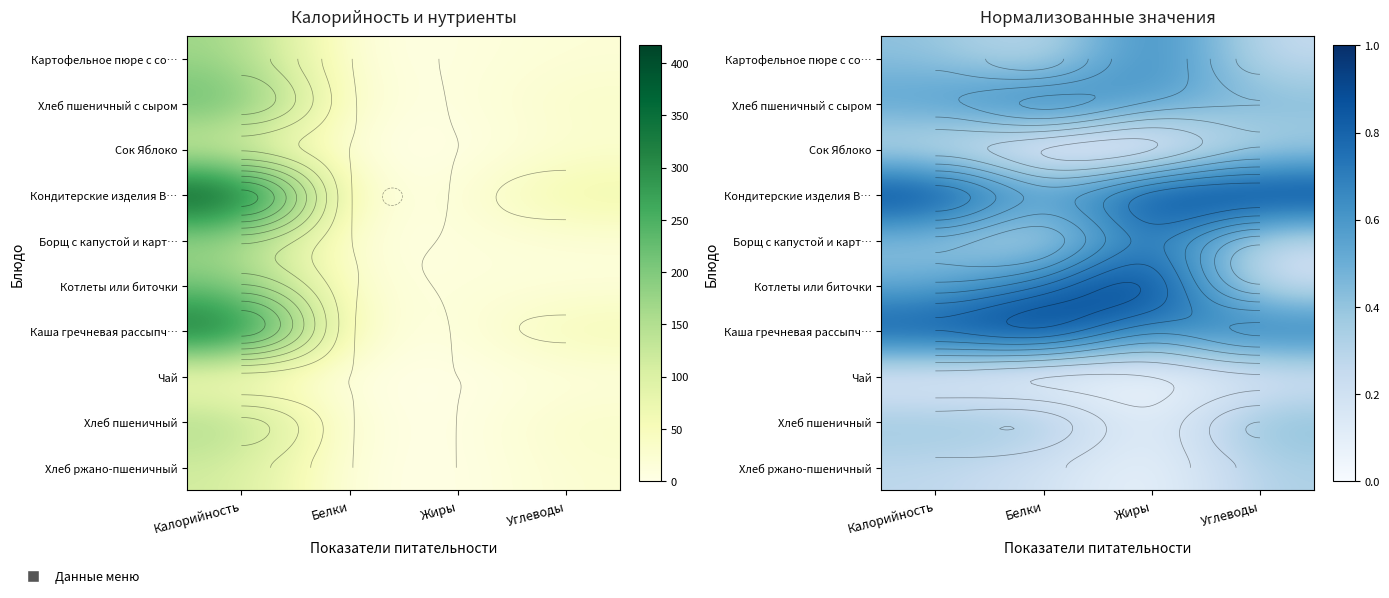

The Борщ с капустой и карт… series shows 0.2 at Углеводы. True or false?

True